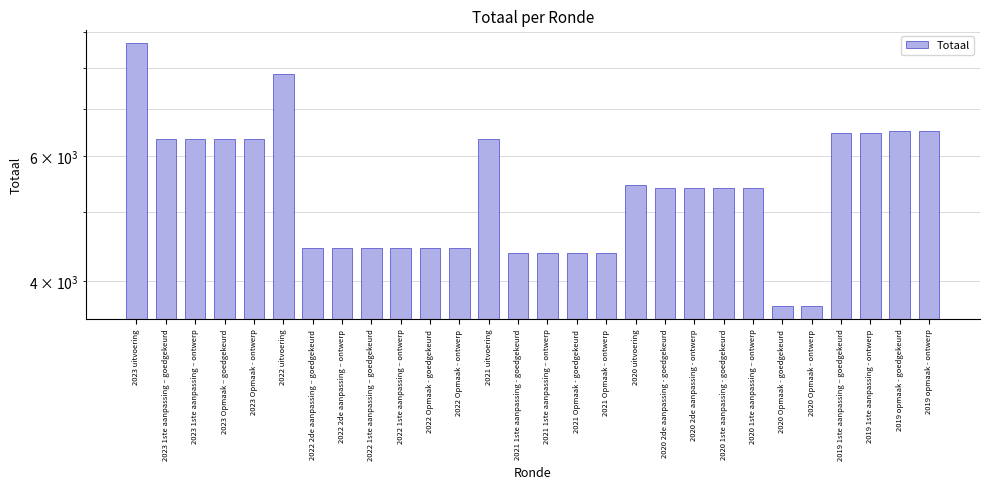

How many distinct data groups are displayed?

1